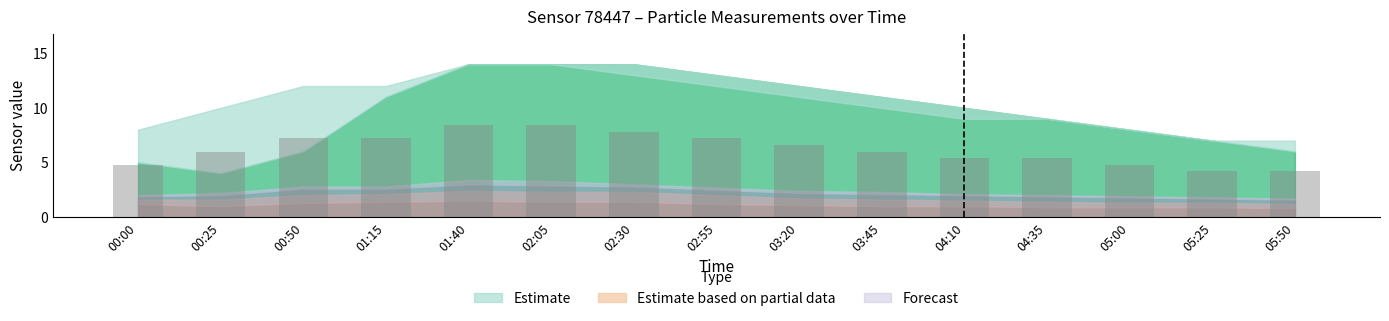

What is the value of the 5th bar from the left?

8.4